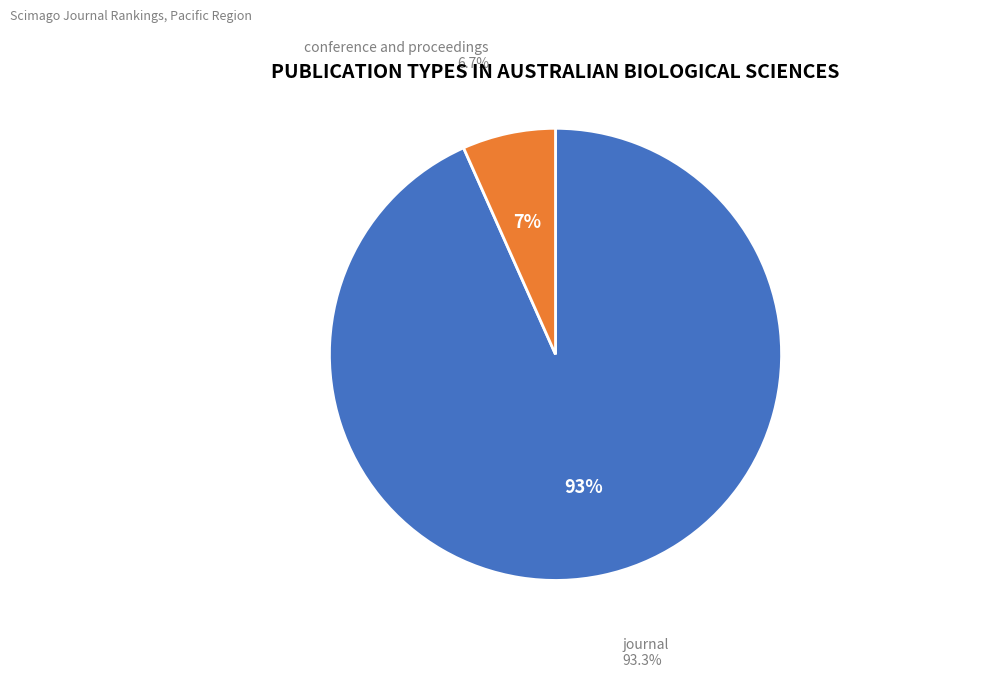

How many slices are in this pie chart?

2